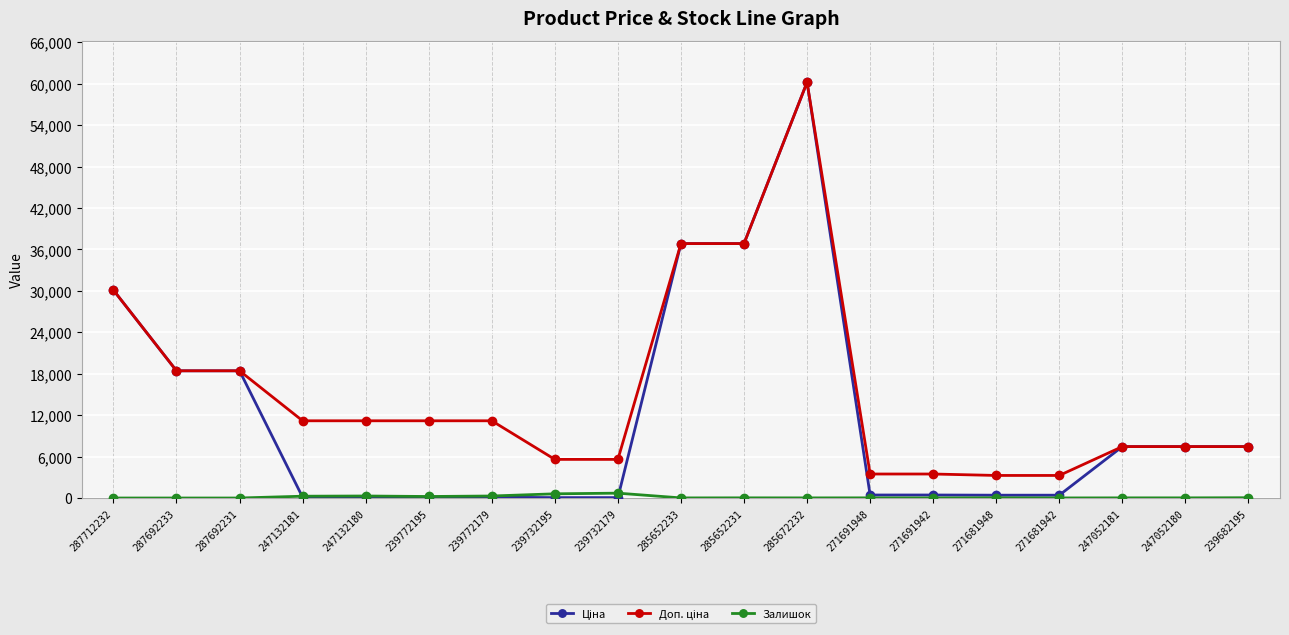

The Залишок series shows 22.0 at 271691948. True or false?

True